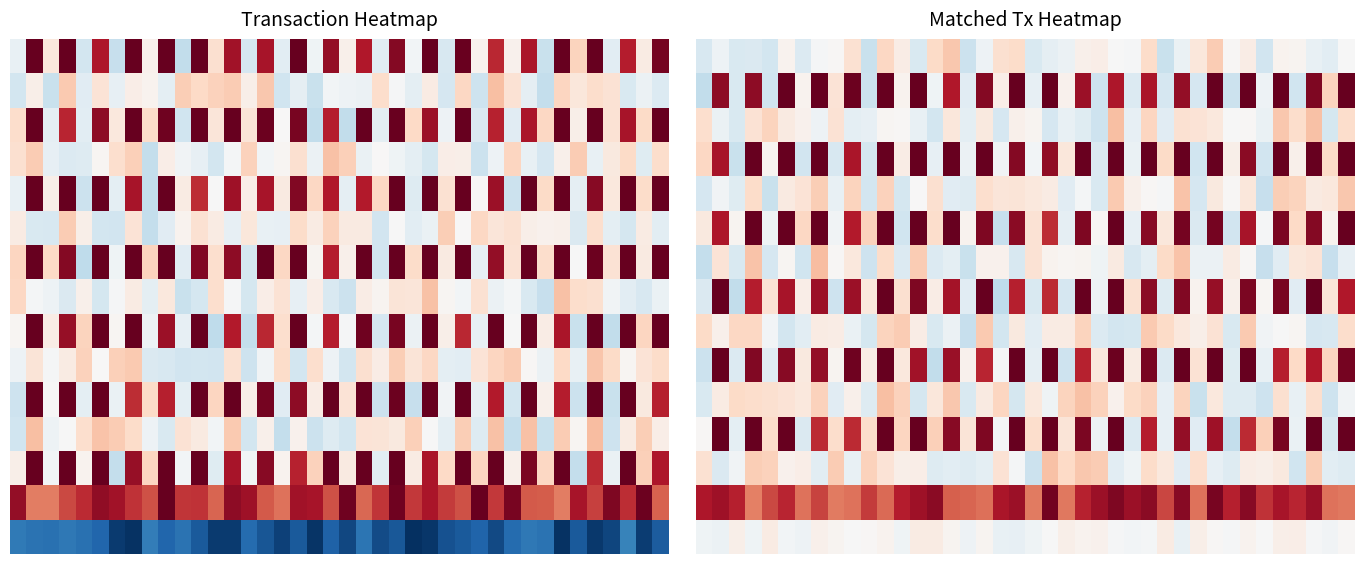

What is the total value across all series at 39?

867.9